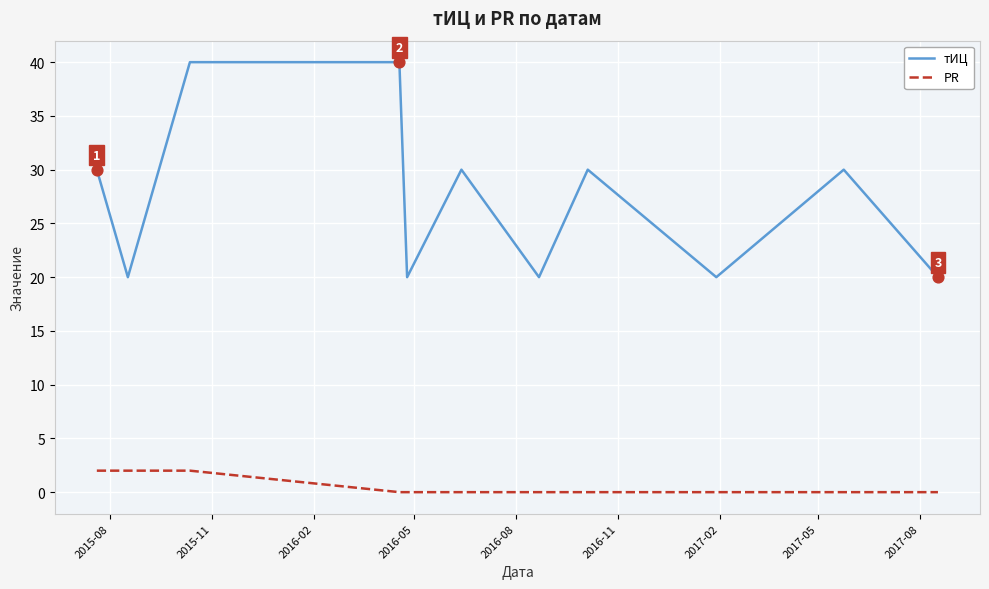

At how many categories does at least one series exceed 10?

11